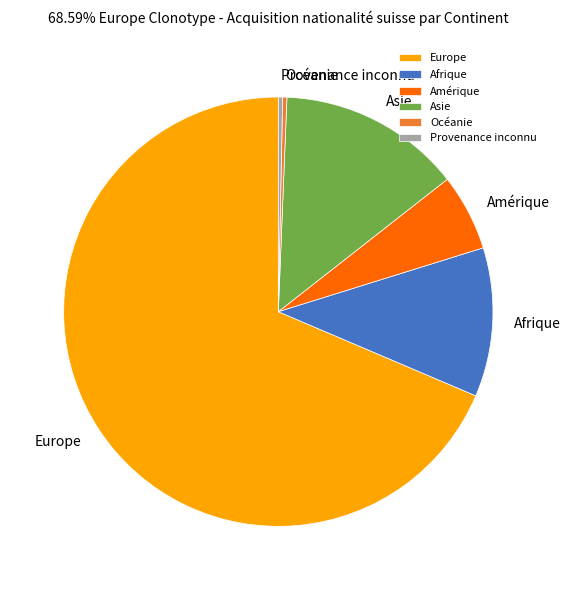

Does Asie account for over 50% of the chart?

No